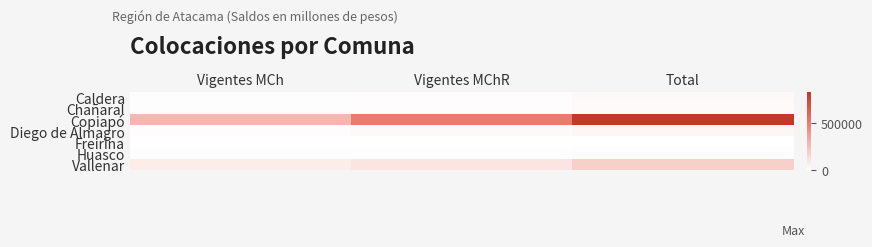

Count the number of data series in this chart.

7